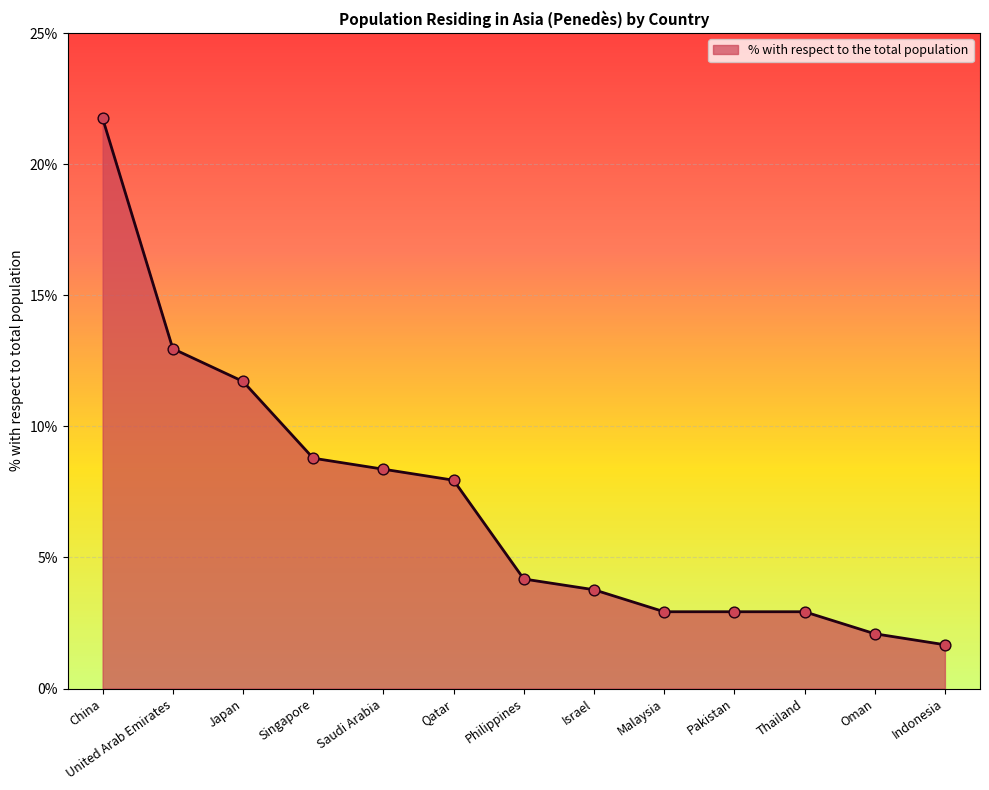

What is the ratio of the value at Philippines to the value at Indonesia?

2.5